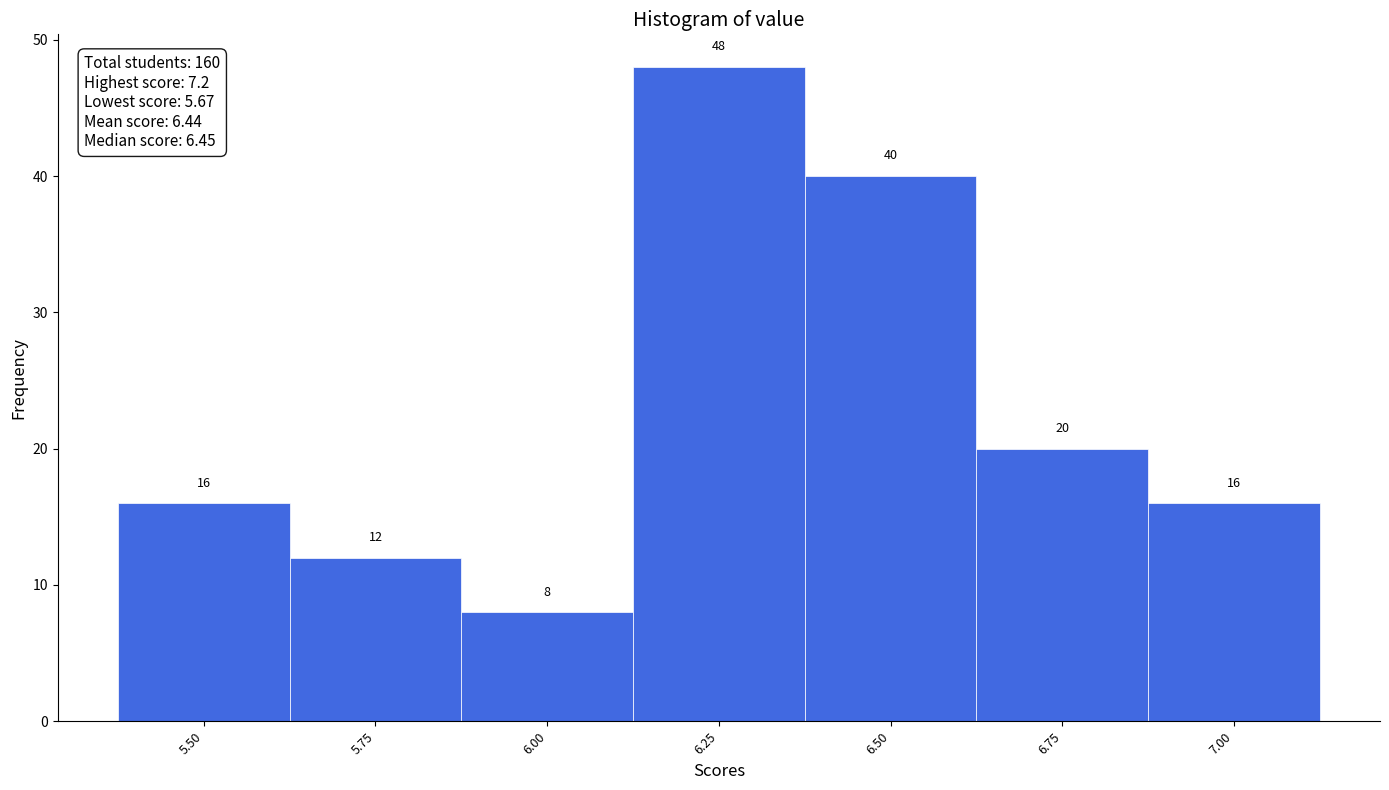

Reading right to left, what are all the values shown in this chart?

7.00=16	6.75=20	6.50=40	6.25=48	6.00=8	5.75=12	5.50=16